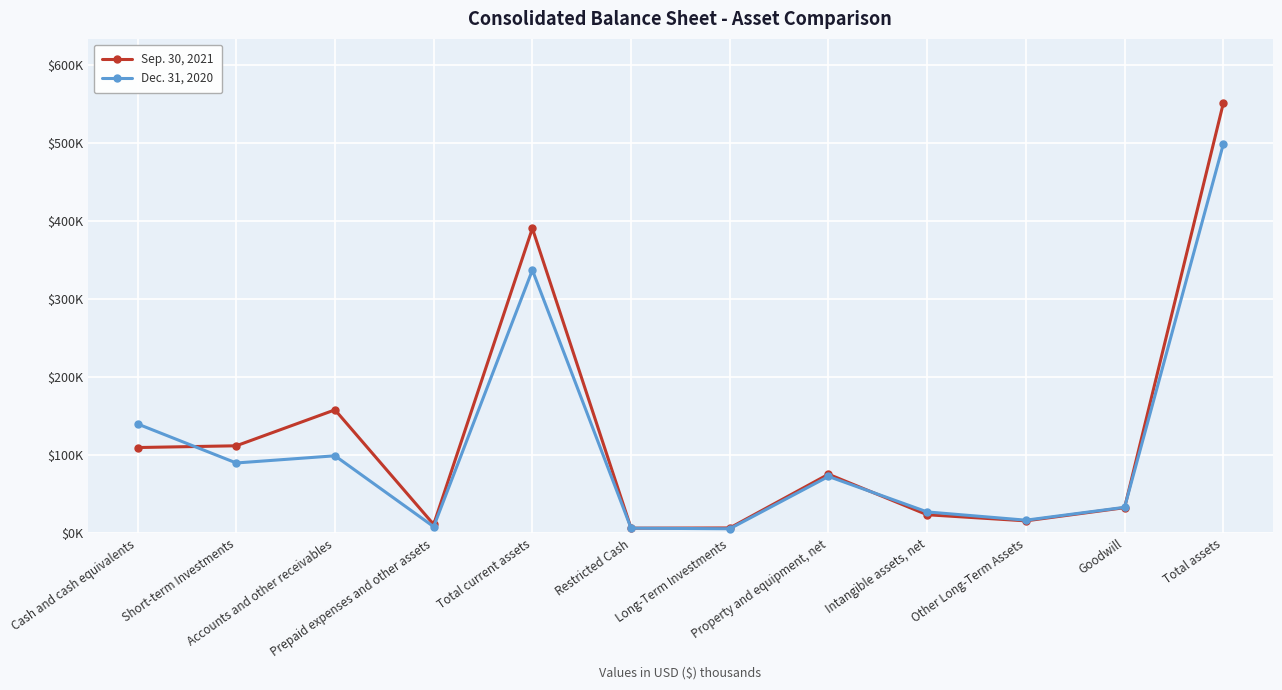

How many interior local valleys does the Dec. 31, 2020 series have?

4